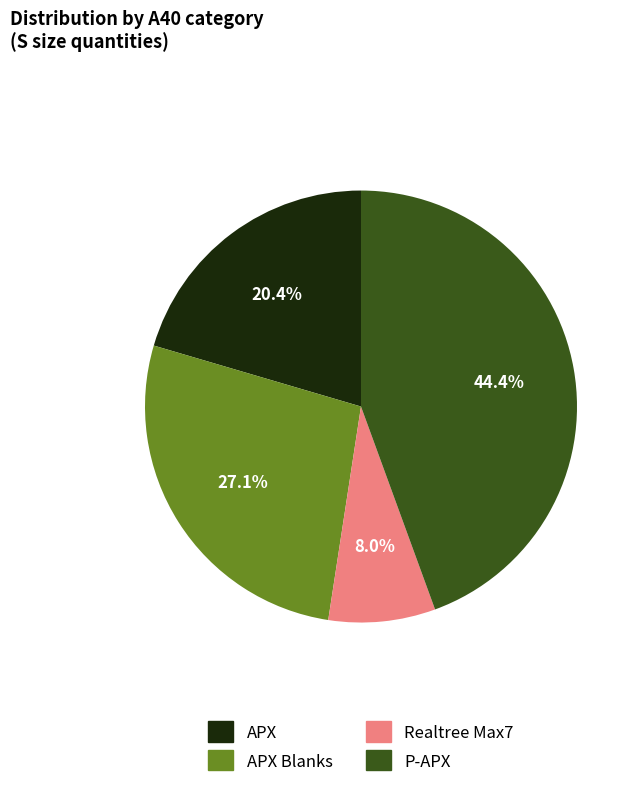

How many slices are in this pie chart?

4